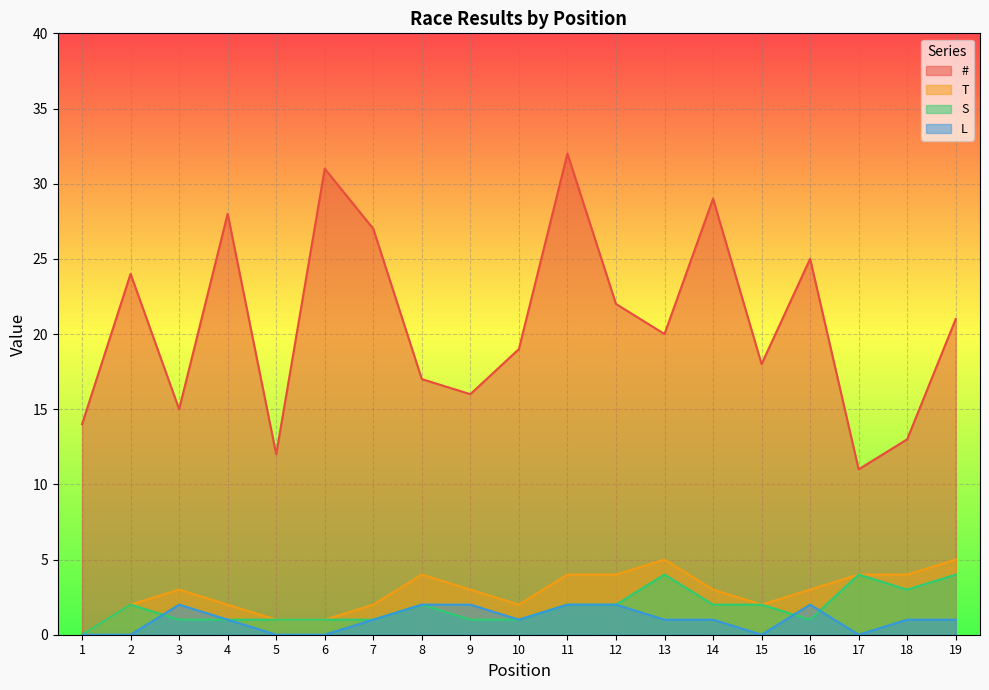

What value does the # series have at 15, to the nearest 10?

20